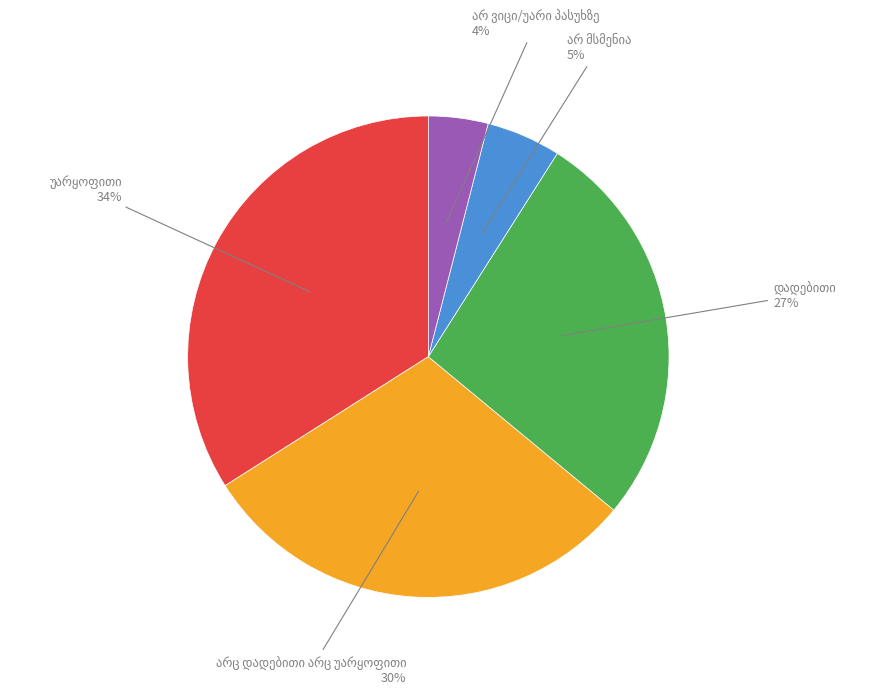

To the nearest percent, what is the average slice percentage?

20%